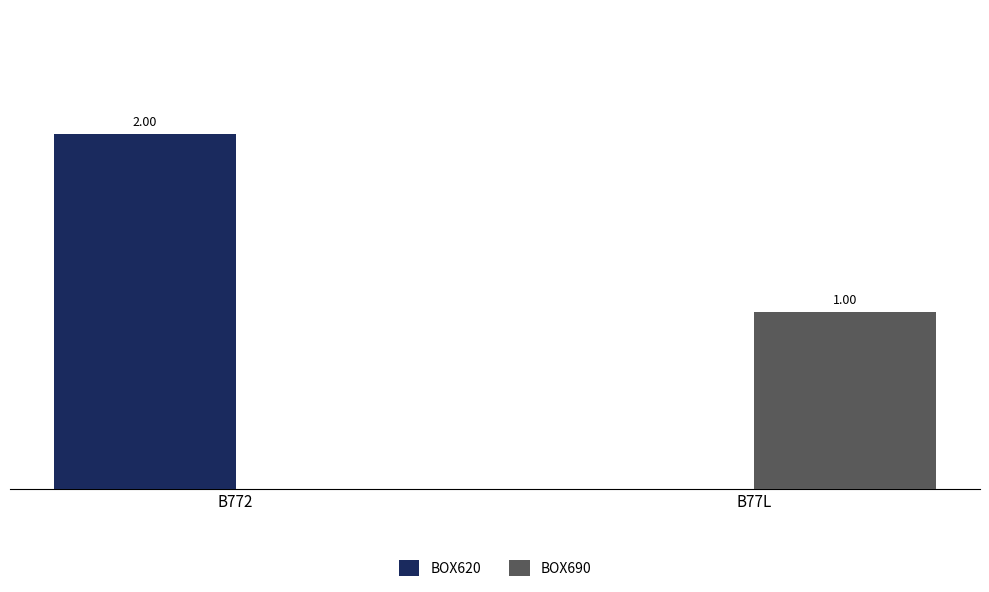

Which series has the largest total across all categories?

BOX620